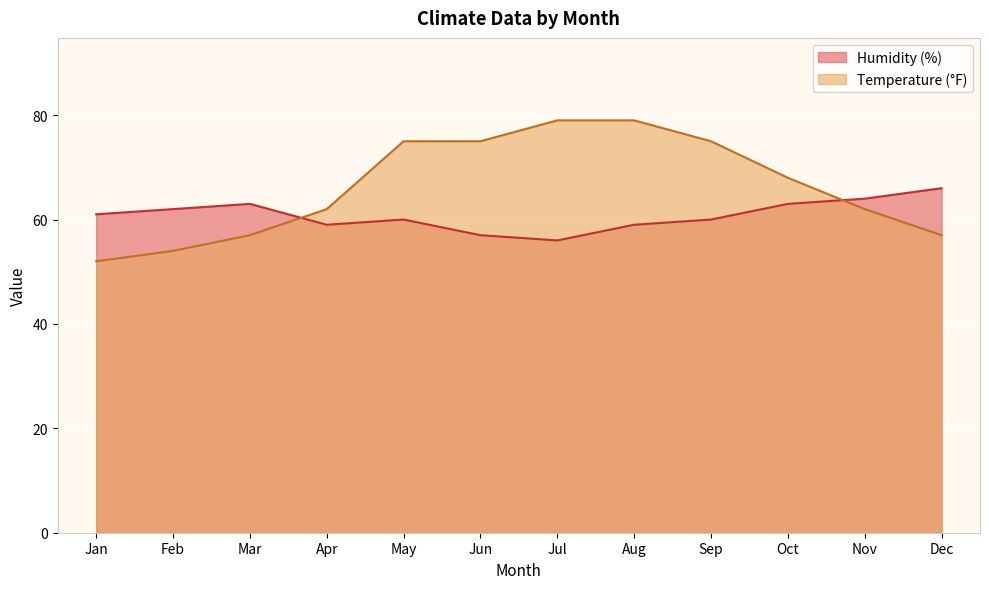

What is the value of the Temperature (°F) point at the 2nd from the left?

54